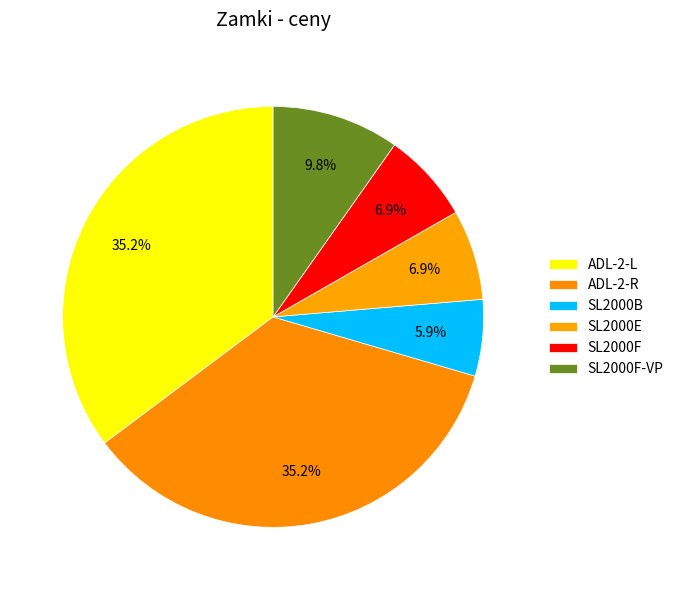

Which has a higher value, SL2000F or SL2000E?

SL2000F